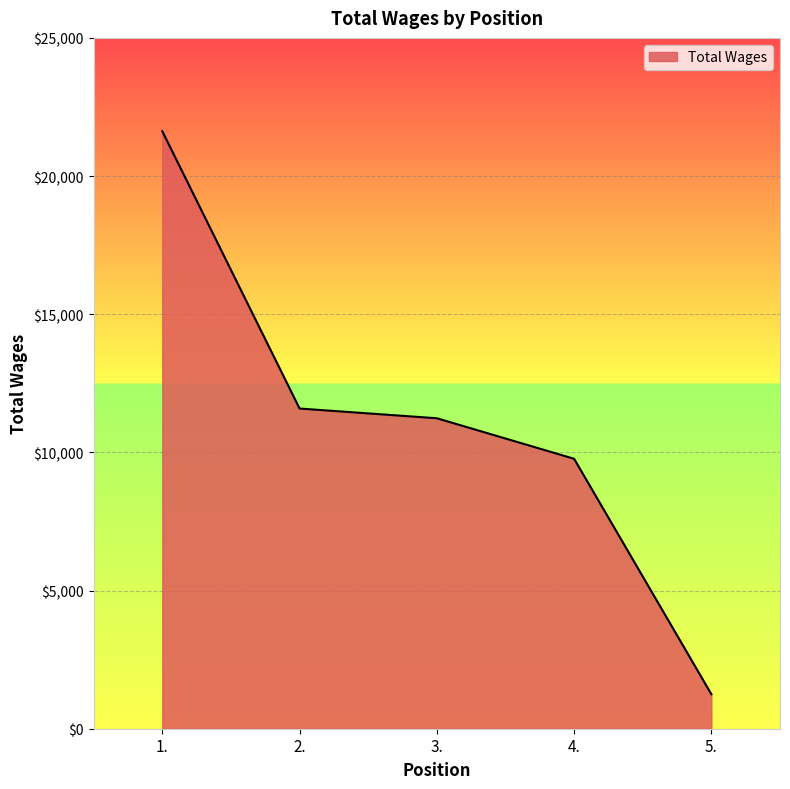

What is the greatest value displayed?

21622